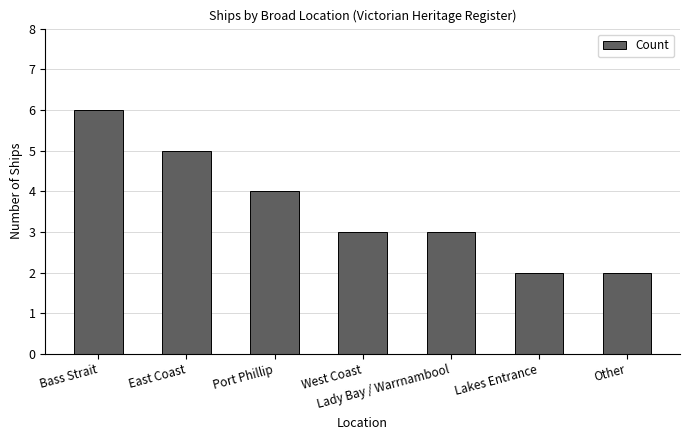

What is the difference between the values at East Coast and Lady Bay / Warrnambool?

2